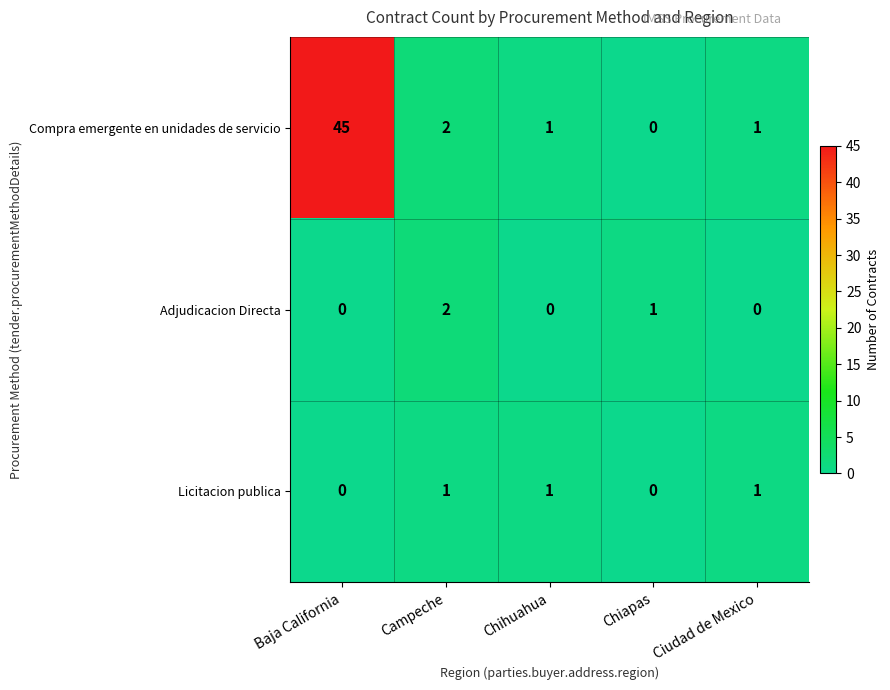

Reading left to right, what are all the values shown in this chart?

Compra emergente en unidades de servicio: Baja California=45	Campeche=2	Chihuahua=1	Chiapas=0	Ciudad de Mexico=1
Adjudicacion Directa: Baja California=0	Campeche=2	Chihuahua=0	Chiapas=1	Ciudad de Mexico=0
Licitacion publica: Baja California=0	Campeche=1	Chihuahua=1	Chiapas=0	Ciudad de Mexico=1